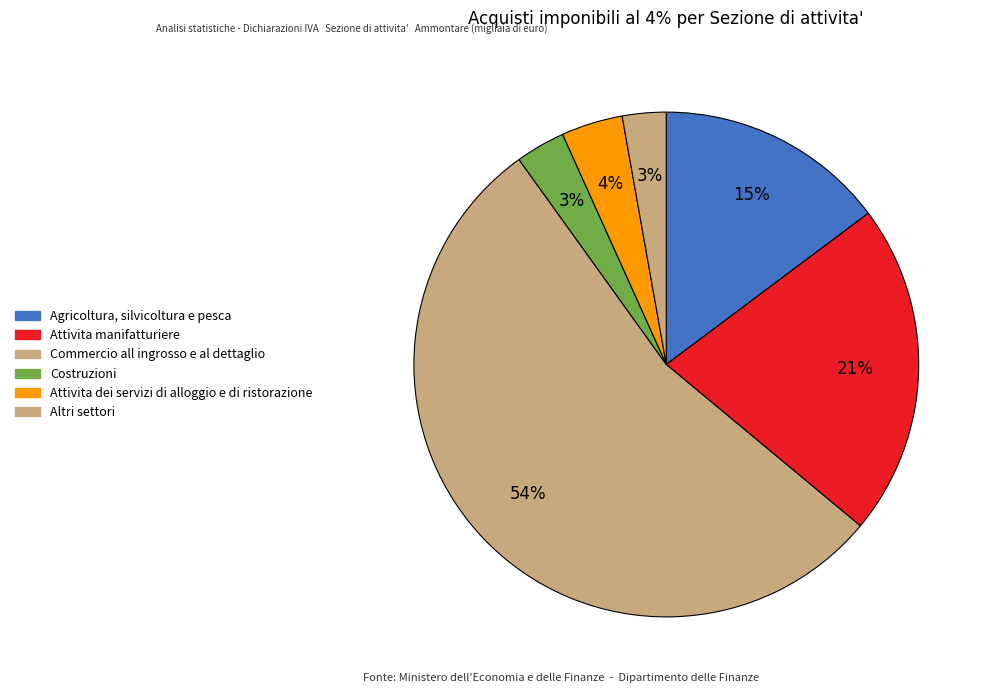

Which slice represents more than half of the pie?

Commercio all ingrosso e al dettaglio